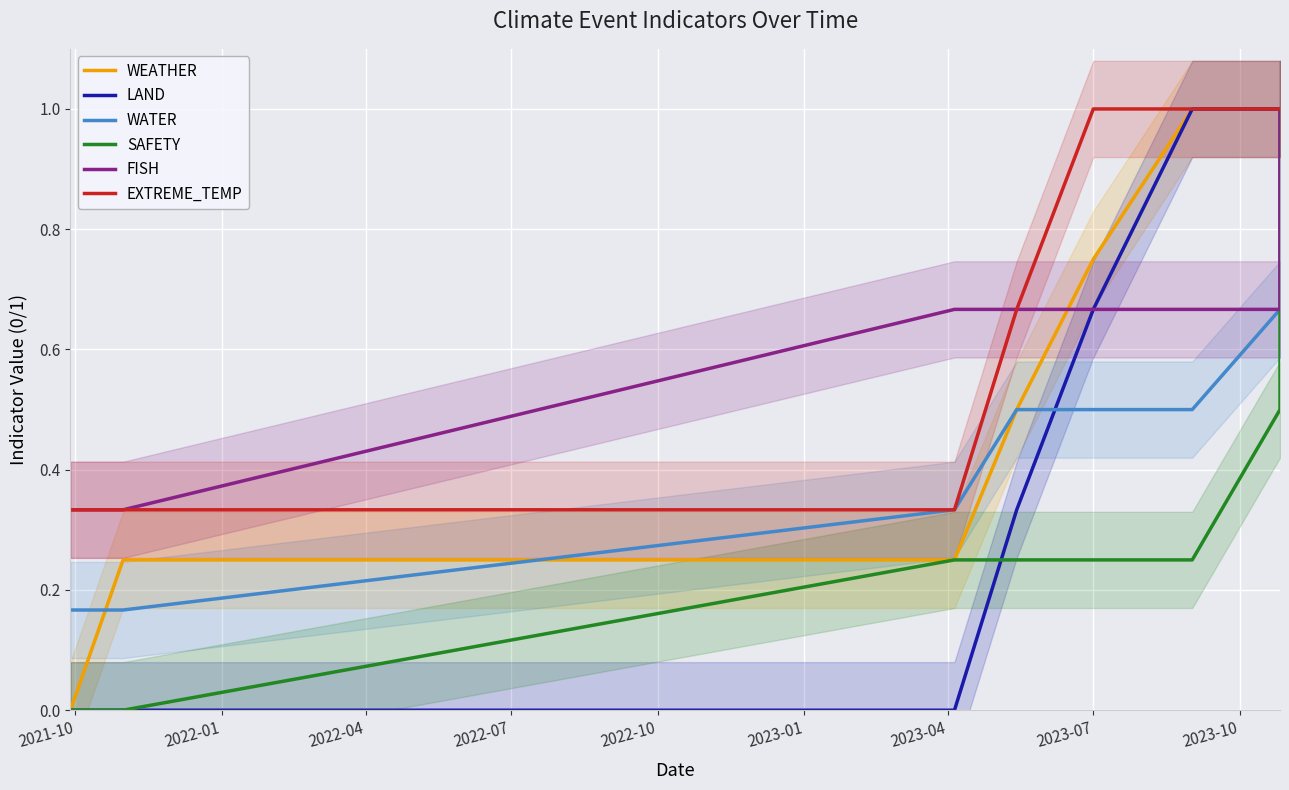

What is the maximum value for LAND?

1.0